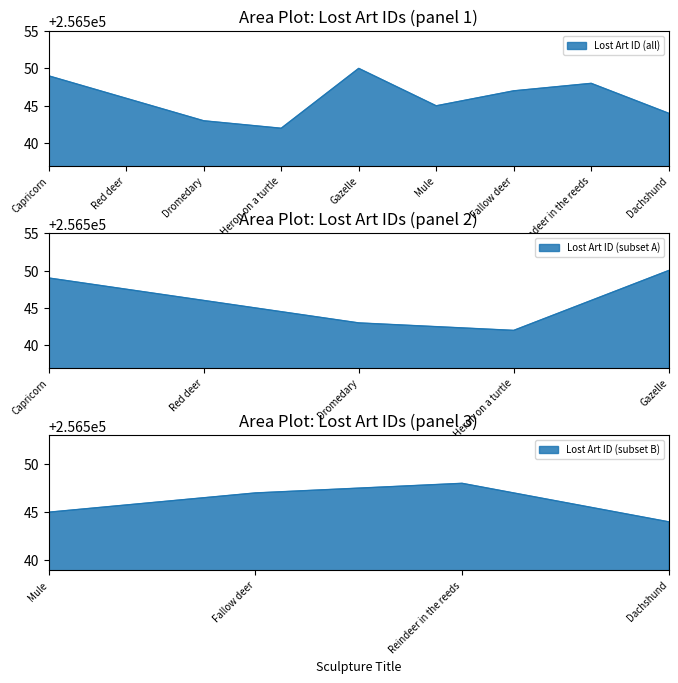

What is the ratio of the value at Reindeer in the reeds to the value at Mule?

1.0